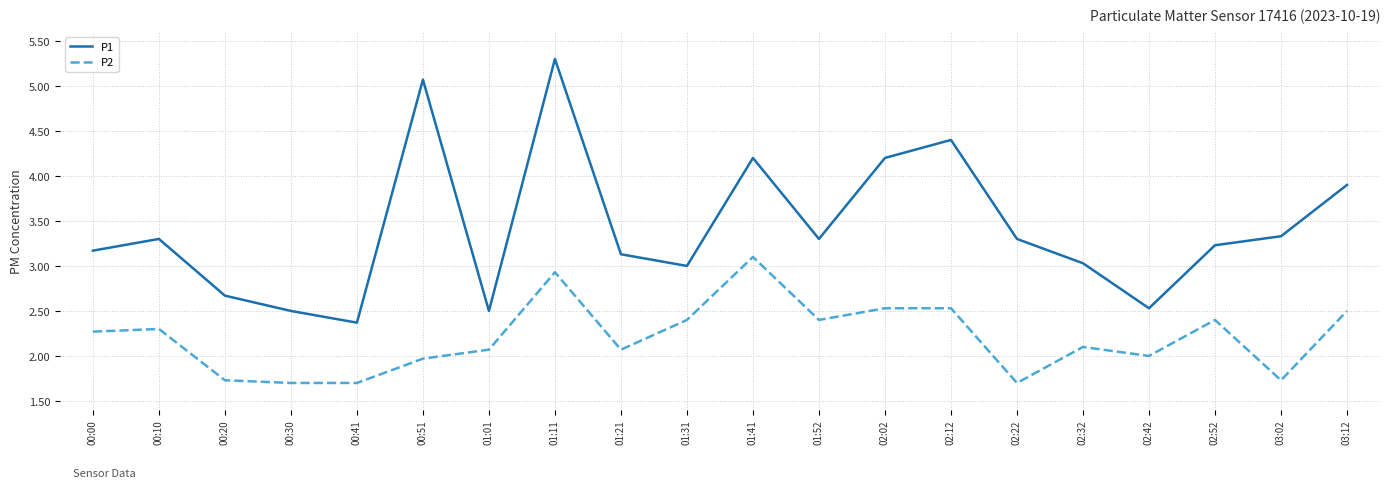

True or false: P2 has a value of 3.1 at 01:41.

True